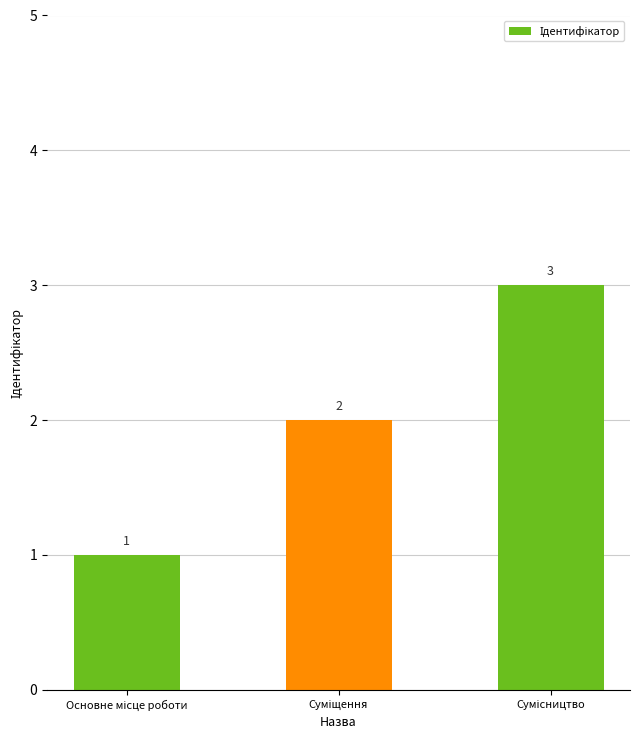

How many values are between 1 and 3?

3